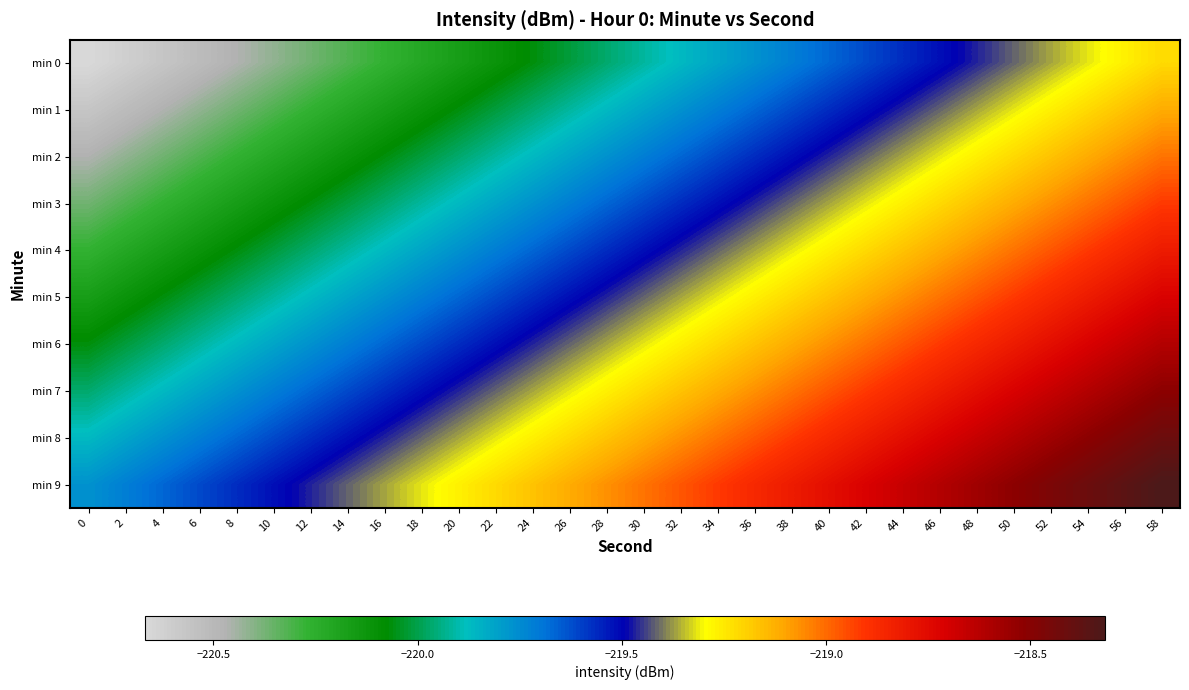

Reading left to right, list all the values displayed in this chart.

min 0: 0=-220.7	2=-220.6	4=-220.6	6=-220.5	8=-220.5	10=-220.4	12=-220.4	14=-220.3	16=-220.3	18=-220.2	20=-220.2	22=-220.1	24=-220.1	26=-220.0	28=-220.0	30=-219.9	32=-219.9	34=-219.8	36=-219.8	38=-219.7	40=-219.7	42=-219.6	44=-219.6	46=-219.5	48=-219.5	50=-219.4	52=-219.4	54=-219.3	56=-219.3	58=-219.2
min 1: 0=-220.6	2=-220.5	4=-220.5	6=-220.4	8=-220.4	10=-220.3	12=-220.3	14=-220.2	16=-220.2	18=-220.1	20=-220.1	22=-220.0	24=-220.0	26=-219.9	28=-219.9	30=-219.8	32=-219.8	34=-219.7	36=-219.7	38=-219.6	40=-219.6	42=-219.5	44=-219.5	46=-219.4	48=-219.4	50=-219.3	52=-219.3	54=-219.2	56=-219.2	58=-219.1
min 2: 0=-220.5	2=-220.4	4=-220.4	6=-220.3	8=-220.3	10=-220.2	12=-220.2	14=-220.1	16=-220.1	18=-220.0	20=-220.0	22=-219.9	24=-219.9	26=-219.8	28=-219.8	30=-219.7	32=-219.7	34=-219.6	36=-219.6	38=-219.5	40=-219.5	42=-219.4	44=-219.4	46=-219.3	48=-219.3	50=-219.2	52=-219.2	54=-219.1	56=-219.1	58=-219.0
min 3: 0=-220.4	2=-220.3	4=-220.3	6=-220.2	8=-220.2	10=-220.1	12=-220.1	14=-220.0	16=-220.0	18=-219.9	20=-219.9	22=-219.8	24=-219.8	26=-219.7	28=-219.7	30=-219.6	32=-219.6	34=-219.5	36=-219.5	38=-219.4	40=-219.4	42=-219.3	44=-219.3	46=-219.2	48=-219.2	50=-219.1	52=-219.1	54=-219.0	56=-219.0	58=-218.9
min 4: 0=-220.3	2=-220.2	4=-220.2	6=-220.1	8=-220.1	10=-220.0	12=-220.0	14=-219.9	16=-219.9	18=-219.8	20=-219.8	22=-219.7	24=-219.7	26=-219.6	28=-219.6	30=-219.5	32=-219.5	34=-219.4	36=-219.4	38=-219.3	40=-219.3	42=-219.2	44=-219.2	46=-219.1	48=-219.1	50=-219.0	52=-219.0	54=-218.9	56=-218.9	58=-218.8
min 5: 0=-220.2	2=-220.1	4=-220.1	6=-220.0	8=-220.0	10=-219.9	12=-219.9	14=-219.8	16=-219.8	18=-219.7	20=-219.7	22=-219.6	24=-219.6	26=-219.5	28=-219.5	30=-219.4	32=-219.4	34=-219.3	36=-219.3	38=-219.2	40=-219.2	42=-219.1	44=-219.1	46=-219.0	48=-219.0	50=-218.9	52=-218.9	54=-218.8	56=-218.8	58=-218.7
min 6: 0=-220.1	2=-220.0	4=-220.0	6=-219.9	8=-219.9	10=-219.8	12=-219.8	14=-219.7	16=-219.7	18=-219.6	20=-219.6	22=-219.5	24=-219.5	26=-219.4	28=-219.4	30=-219.3	32=-219.3	34=-219.2	36=-219.2	38=-219.1	40=-219.1	42=-219.0	44=-219.0	46=-218.9	48=-218.9	50=-218.8	52=-218.8	54=-218.7	56=-218.7	58=-218.6
min 7: 0=-220.0	2=-219.9	4=-219.9	6=-219.8	8=-219.8	10=-219.7	12=-219.7	14=-219.6	16=-219.6	18=-219.5	20=-219.5	22=-219.4	24=-219.4	26=-219.3	28=-219.3	30=-219.2	32=-219.2	34=-219.1	36=-219.1	38=-219.0	40=-219.0	42=-218.9	44=-218.9	46=-218.8	48=-218.8	50=-218.7	52=-218.7	54=-218.6	56=-218.6	58=-218.5
min 8: 0=-219.9	2=-219.8	4=-219.8	6=-219.7	8=-219.7	10=-219.6	12=-219.6	14=-219.5	16=-219.5	18=-219.4	20=-219.4	22=-219.3	24=-219.3	26=-219.2	28=-219.2	30=-219.1	32=-219.1	34=-219.0	36=-219.0	38=-218.9	40=-218.9	42=-218.8	44=-218.8	46=-218.7	48=-218.7	50=-218.6	52=-218.6	54=-218.5	56=-218.5	58=-218.4
min 9: 0=-219.8	2=-219.7	4=-219.7	6=-219.6	8=-219.6	10=-219.5	12=-219.5	14=-219.4	16=-219.4	18=-219.3	20=-219.3	22=-219.2	24=-219.2	26=-219.1	28=-219.1	30=-219.0	32=-219.0	34=-218.9	36=-218.9	38=-218.8	40=-218.8	42=-218.7	44=-218.7	46=-218.6	48=-218.6	50=-218.5	52=-218.5	54=-218.4	56=-218.4	58=-218.3